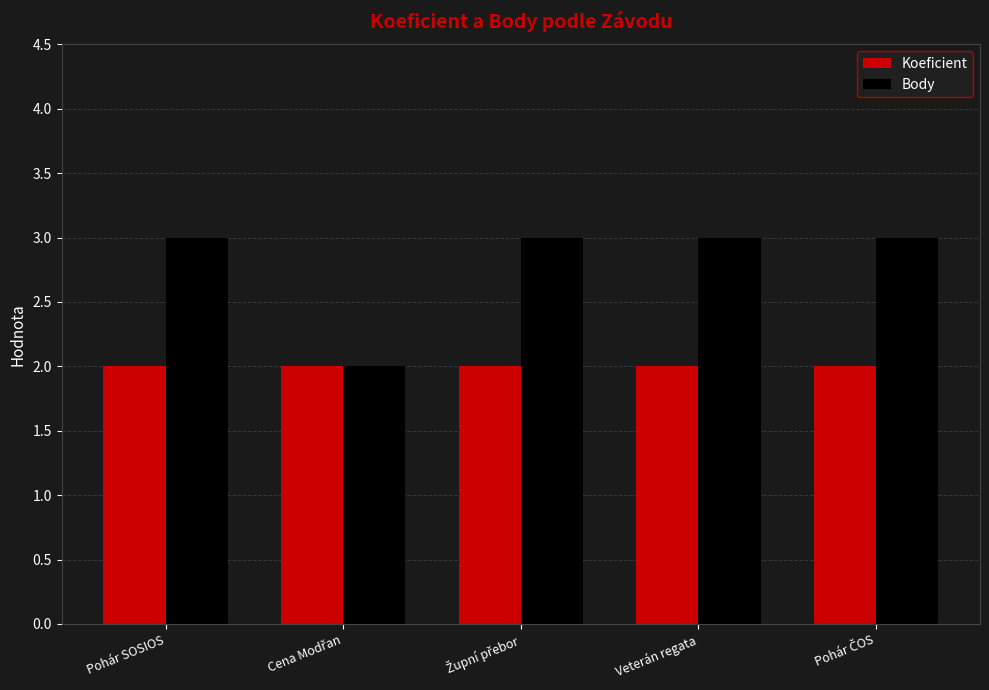

Which series has the widest spread of values?

Body